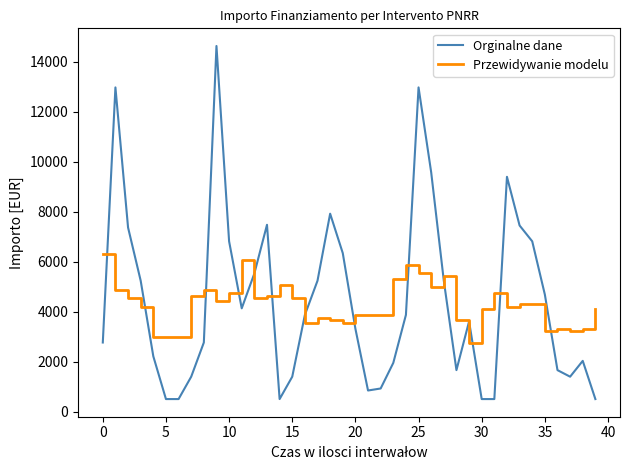

What is the difference between the maximum and minimum values in the Orginalne dane series?

14140.9